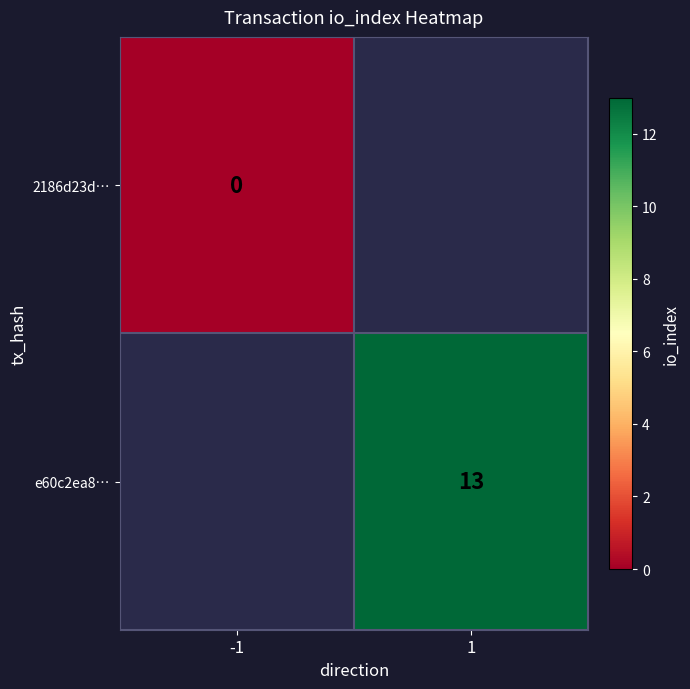

The value of e60c2ea8… at 1 is 3. True or false?

False